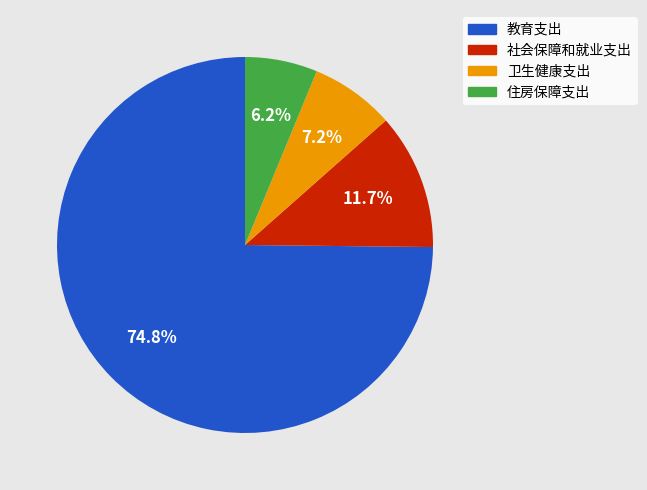

To the nearest percent, what portion does 教育支出 represent?

75%